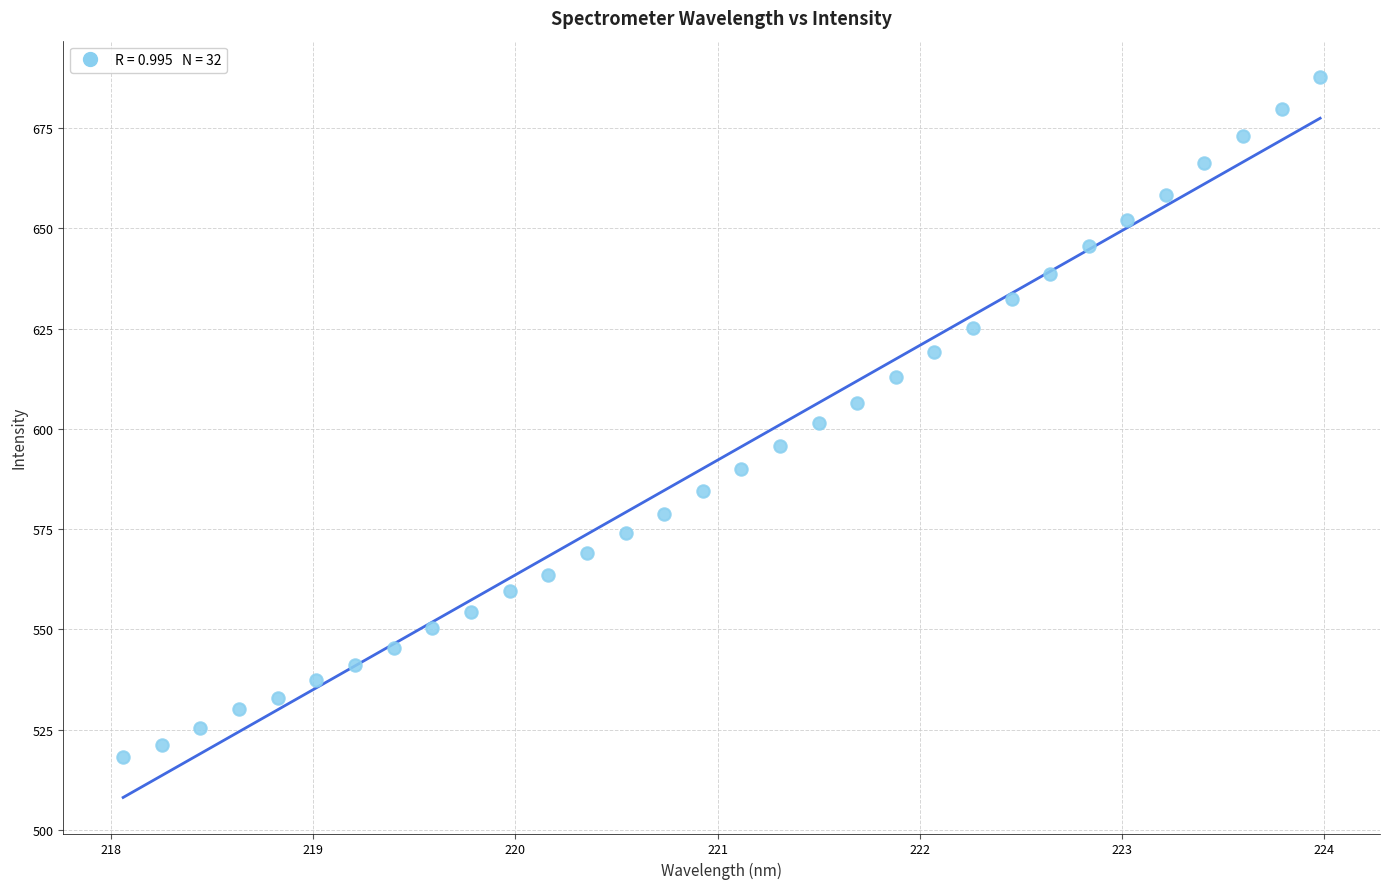

What is the range of X values (max minus min)?

5.9